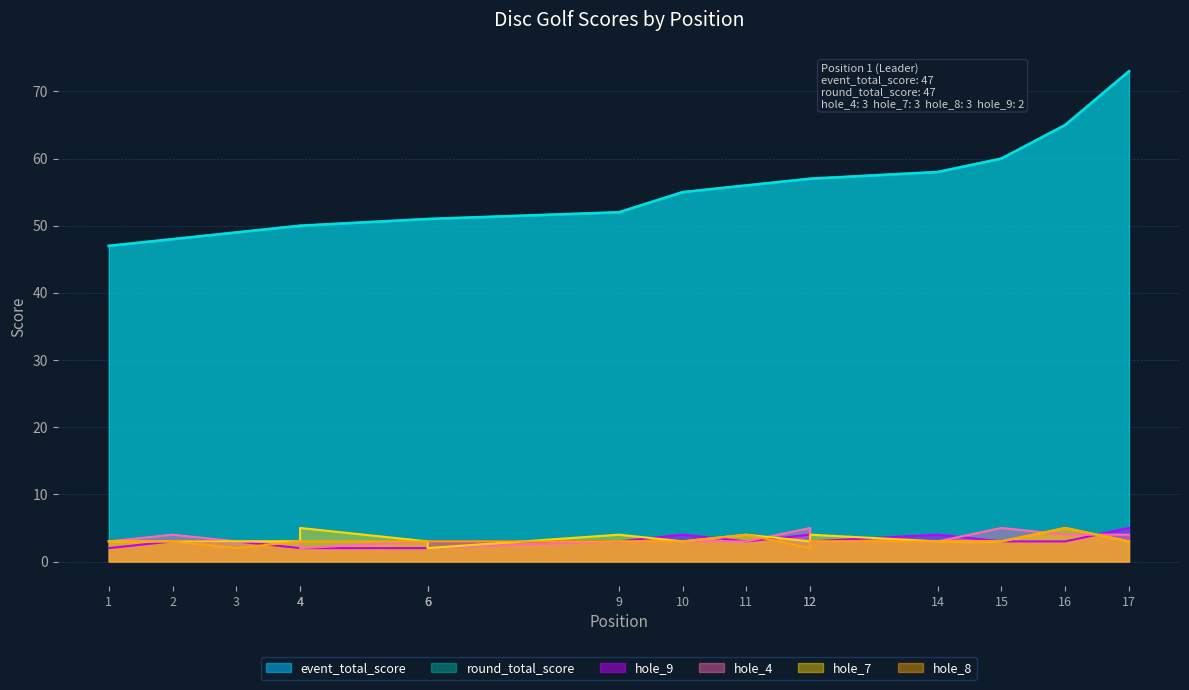

Reading right to left, extract all data points from this chart.

event_total_score: 17=73	16=65	15=60	14=58	12=57	12=57	11=56	10=55	9=52	6=51	6=51	6=51	4=50	4=50	3=49	2=48	1=47
round_total_score: 17=73	16=65	15=60	14=58	12=57	12=57	11=56	10=55	9=52	6=51	6=51	6=51	4=50	4=50	3=49	2=48	1=47
hole_4: 17=4	16=4	15=5	14=3	12=3	12=5	11=3	10=3	9=3	6=2	6=3	6=3	4=2	4=3	3=3	2=4	1=3
hole_7: 17=3	16=5	15=3	14=3	12=4	12=3	11=4	10=3	9=4	6=2	6=3	6=3	4=5	4=3	3=3	2=3	1=3
hole_8: 17=3	16=5	15=3	14=3	12=3	12=2	11=4	10=3	9=3	6=3	6=3	6=3	4=3	4=3	3=2	2=3	1=3
hole_9: 17=5	16=3	15=3	14=4	12=3	12=4	11=3	10=4	9=3	6=3	6=2	6=2	4=2	4=2	3=3	2=3	1=2